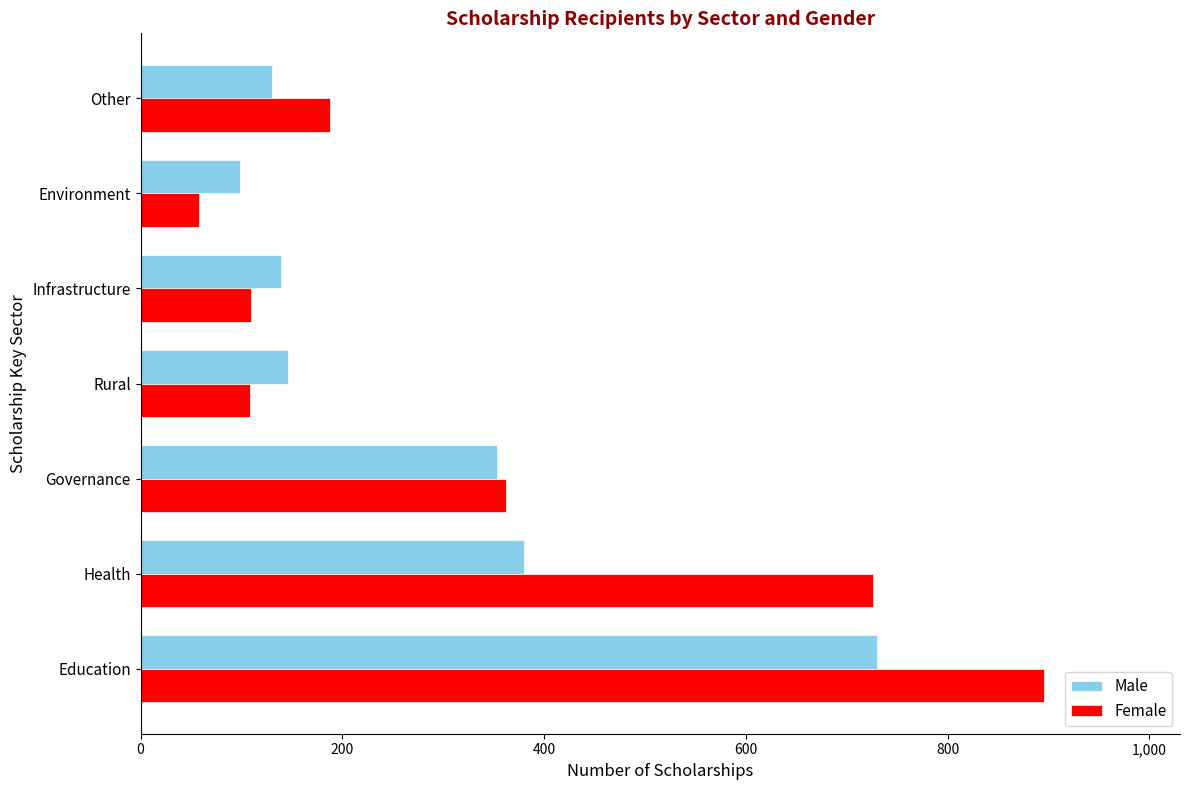

At how many categories does at least one series exceed 259?

3